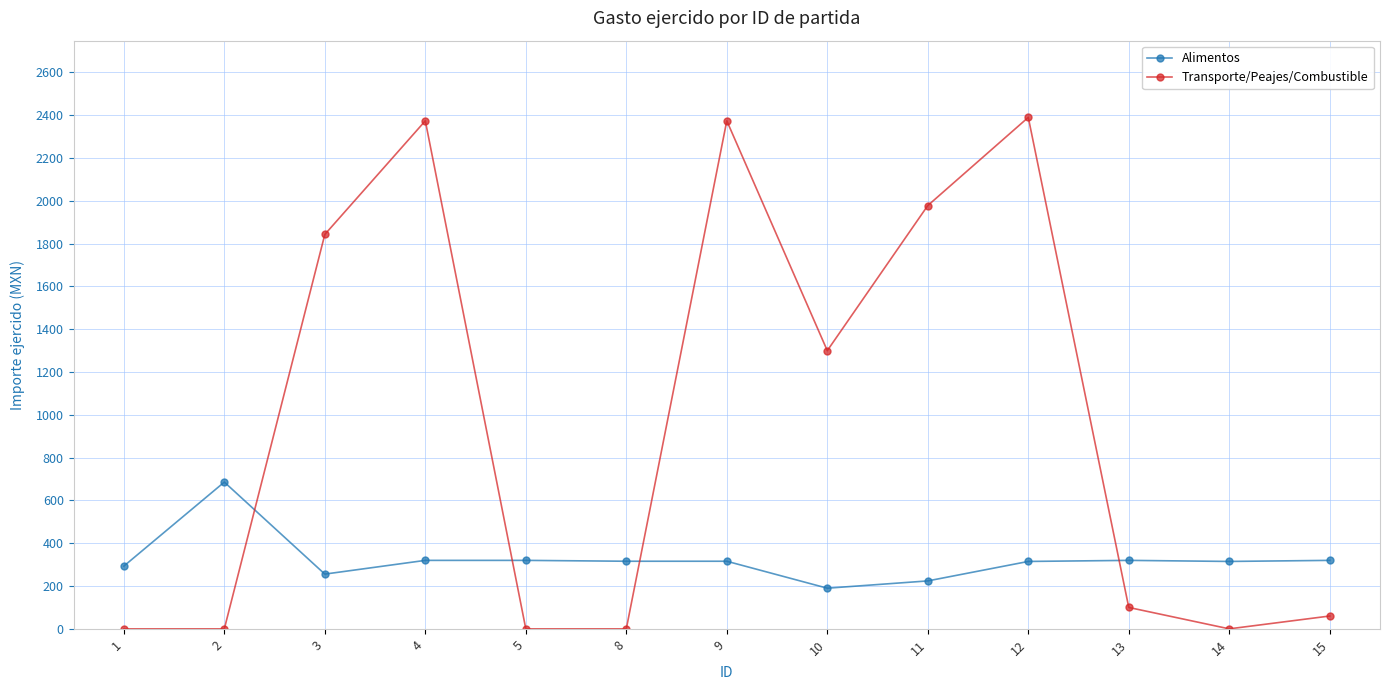

What is the difference between the second highest and second lowest values in the Alimentos series?

96.0